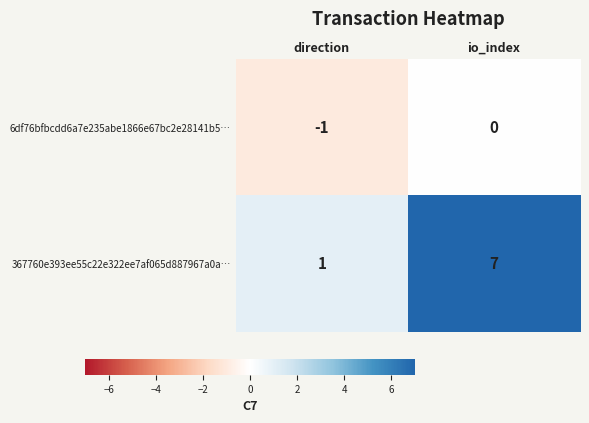

Which category has the lowest value across all series?

direction